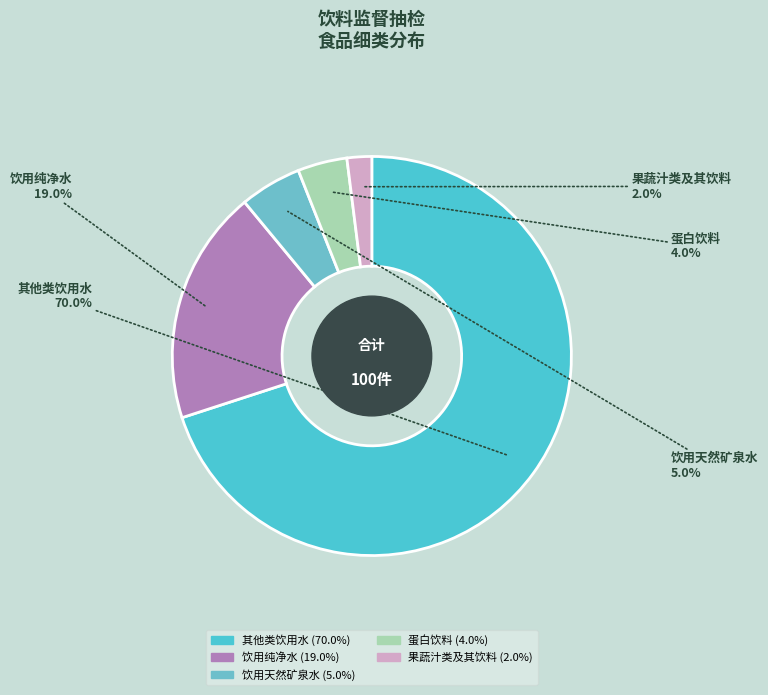

Does any single category account for the majority?

Yes